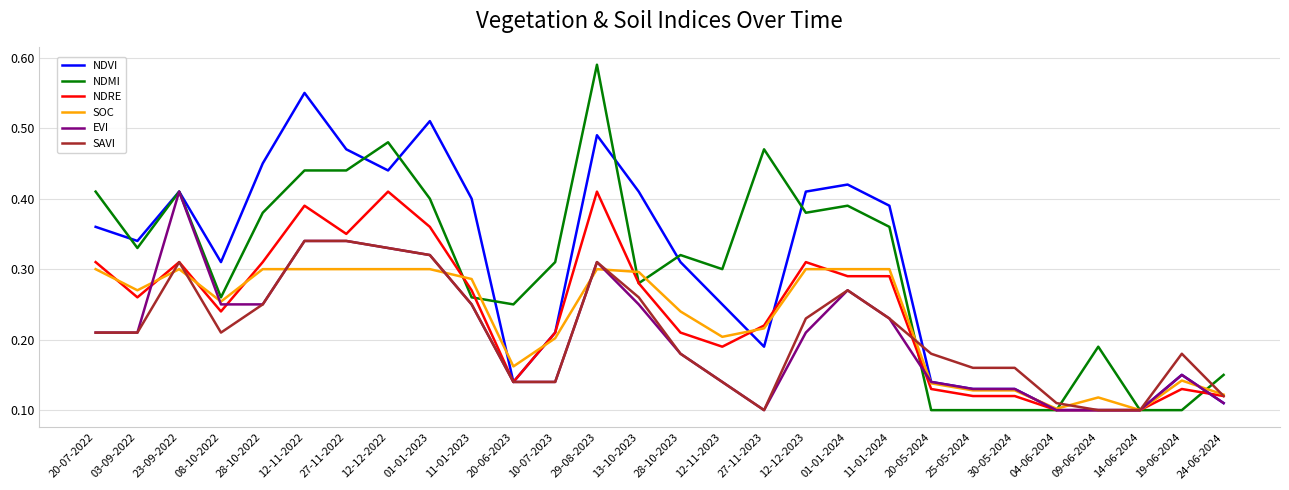

Between which two adjacent categories do NDMI and SAVI first intersect?

11-01-2024 and 20-05-2024